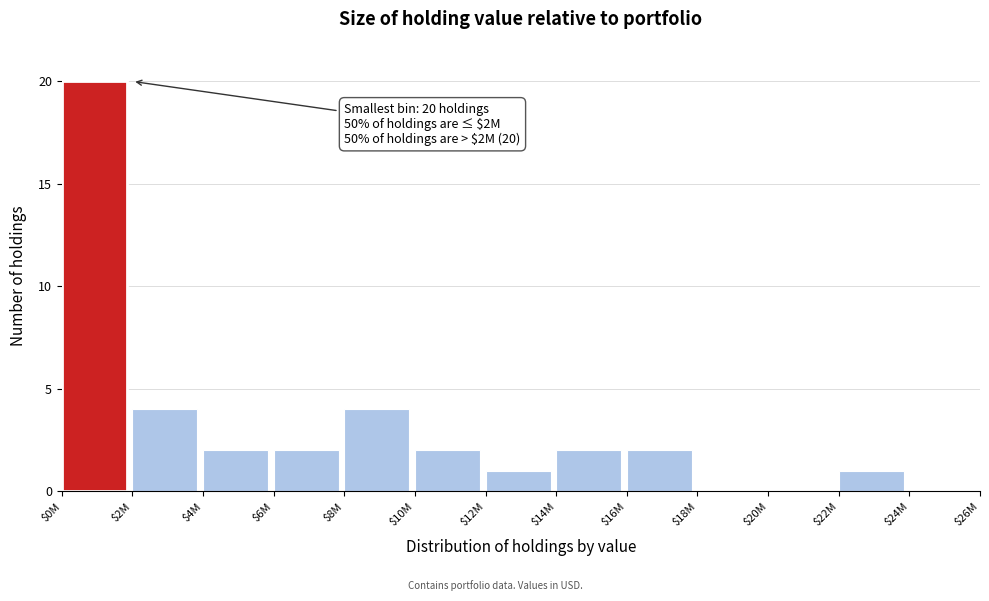

What is the maximum value shown in the chart?

20